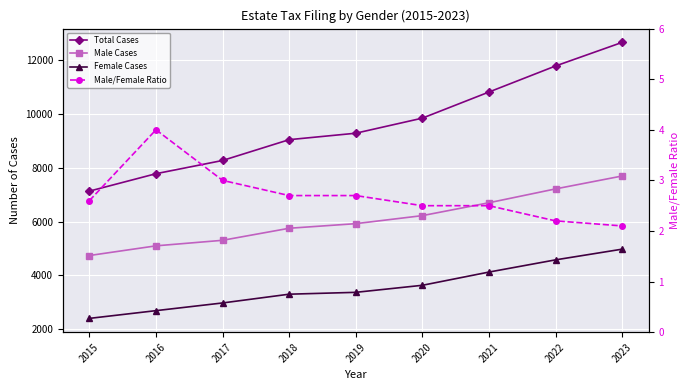

Which series changed the most between 2018 and 2019?

Total Cases